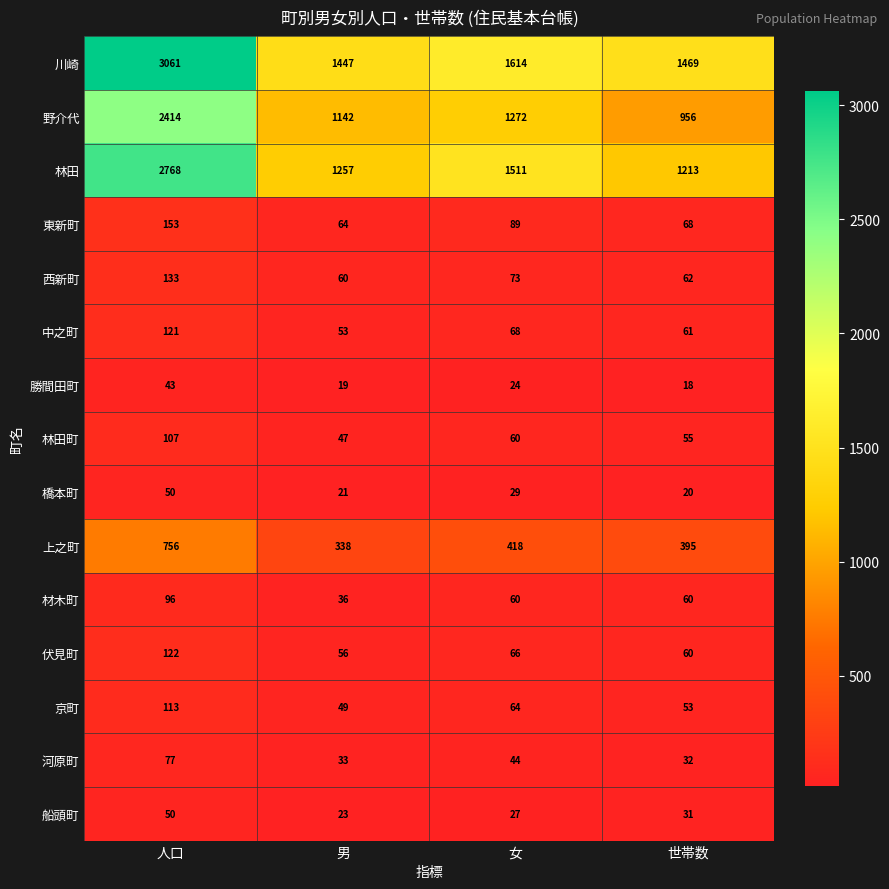

What is the sum of all 川崎 values?

7591